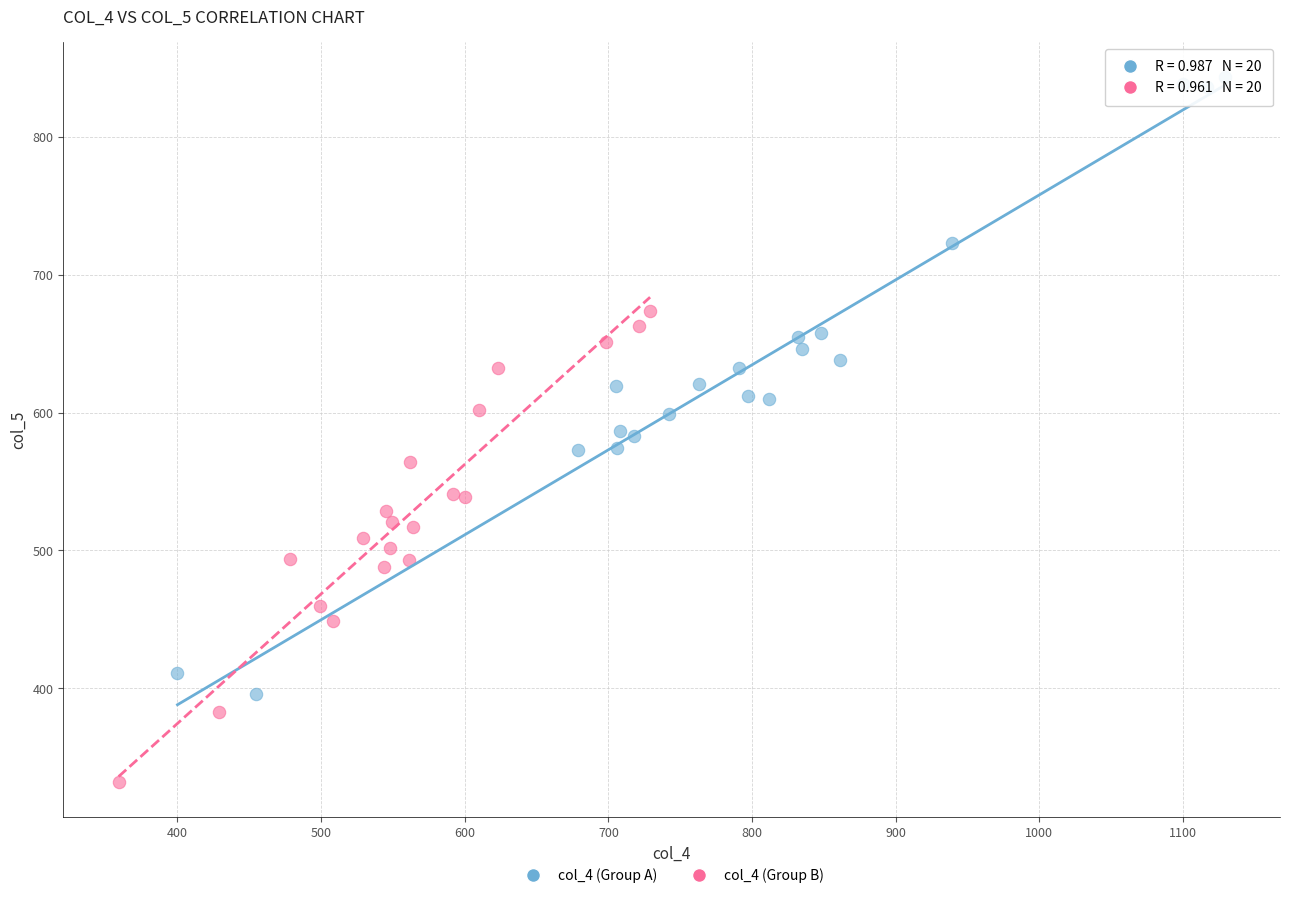

Which series contains the lowest Y value?

col_4 (Group B)